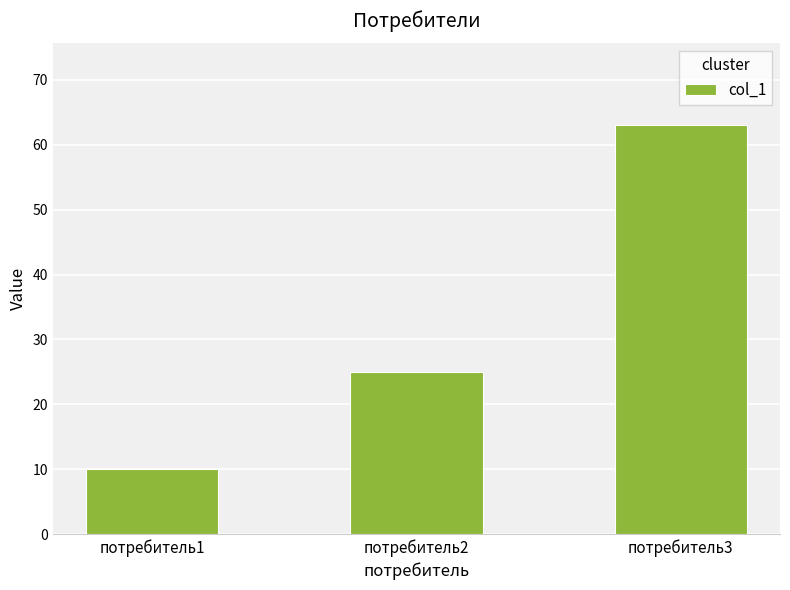

Is it true that the value at потребитель1 is 5?

False